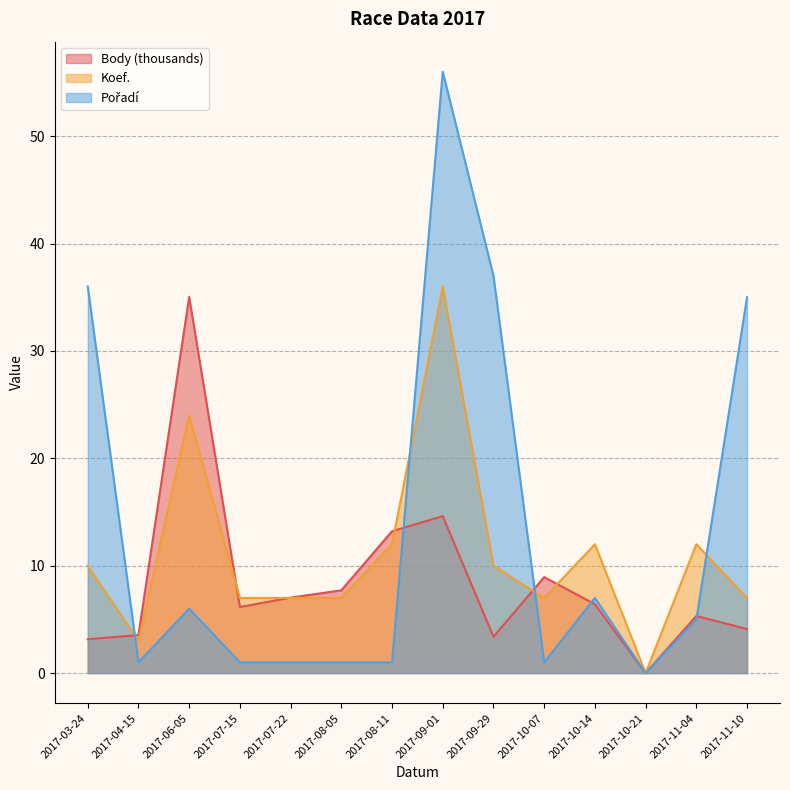

Which category has the highest value across all series?

2017-09-01